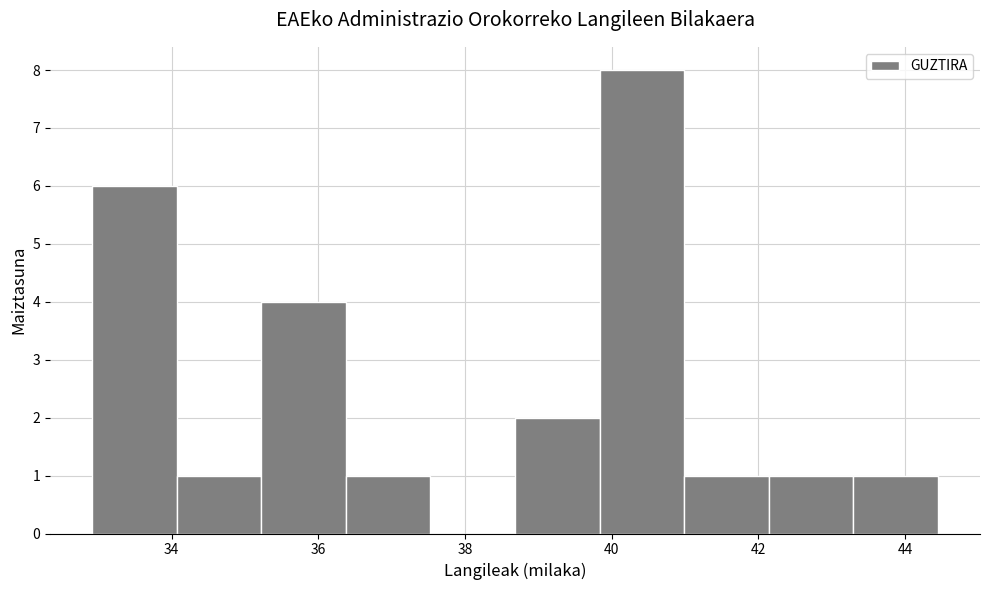

Over which range of the x-axis is the bar tallest?

39.8 to 41.0